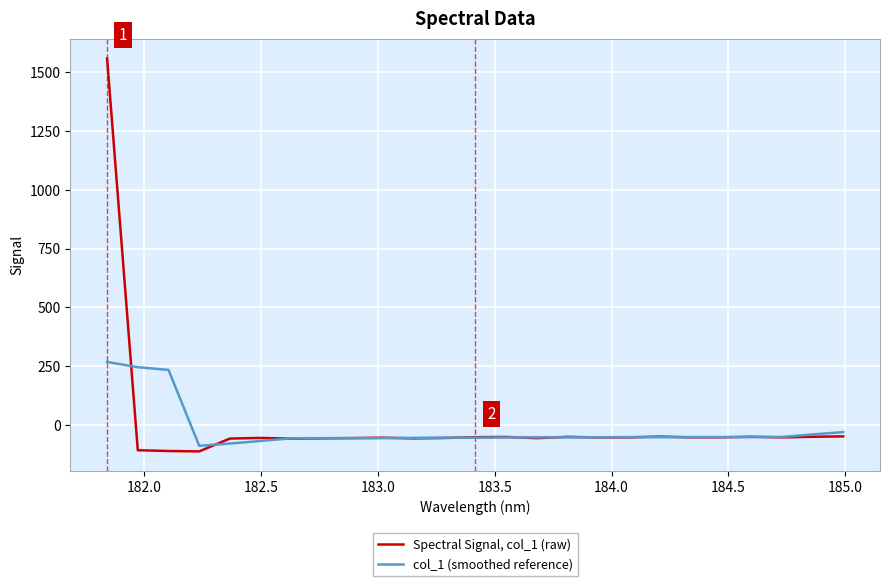

What is the minimum value shown in the chart?

-112.3